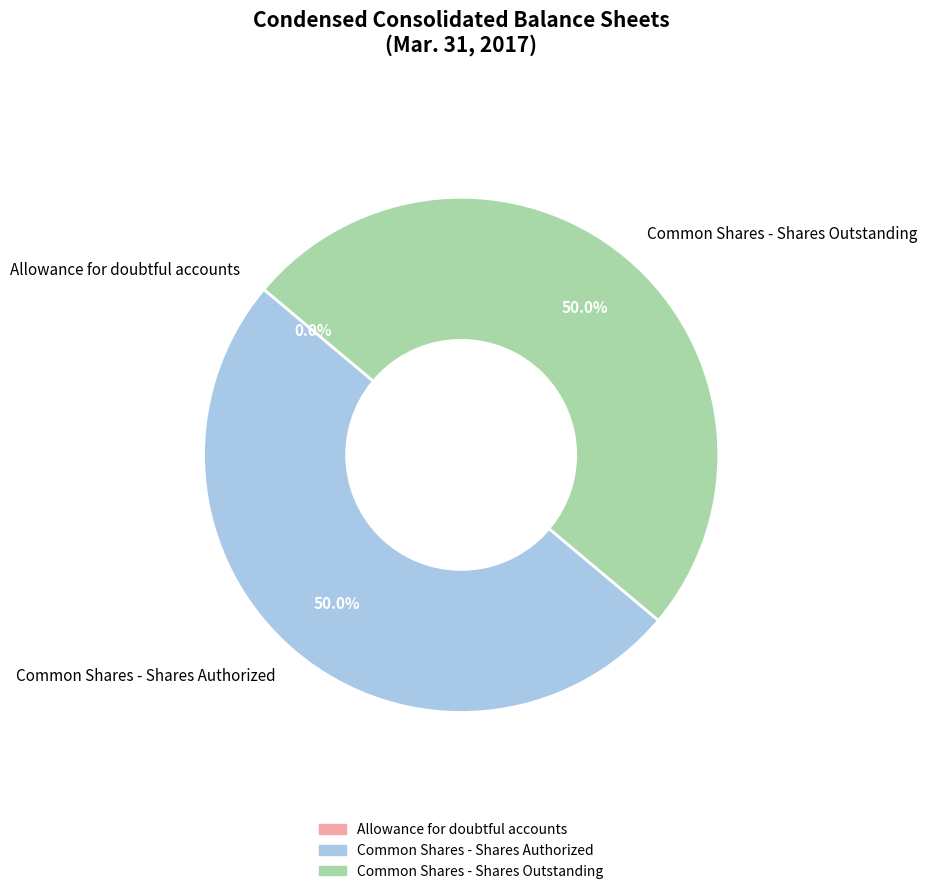

What is the ratio of the value at Common Shares - Shares Authorized to the value at Common Shares - Shares Outstanding?

1.0